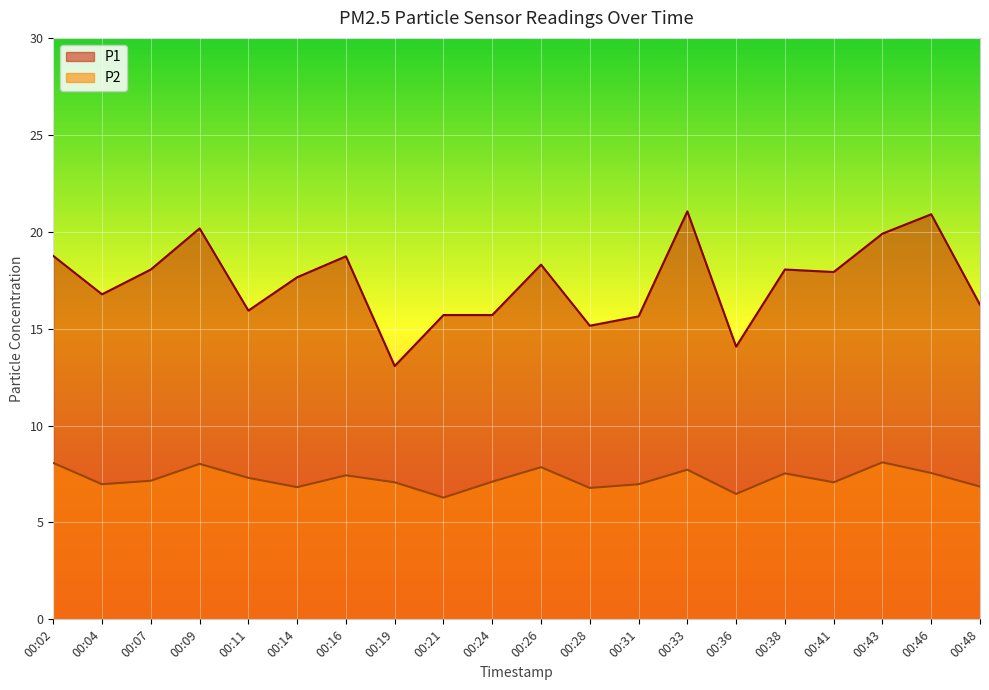

What is the total value across all series at 00:09?

28.2